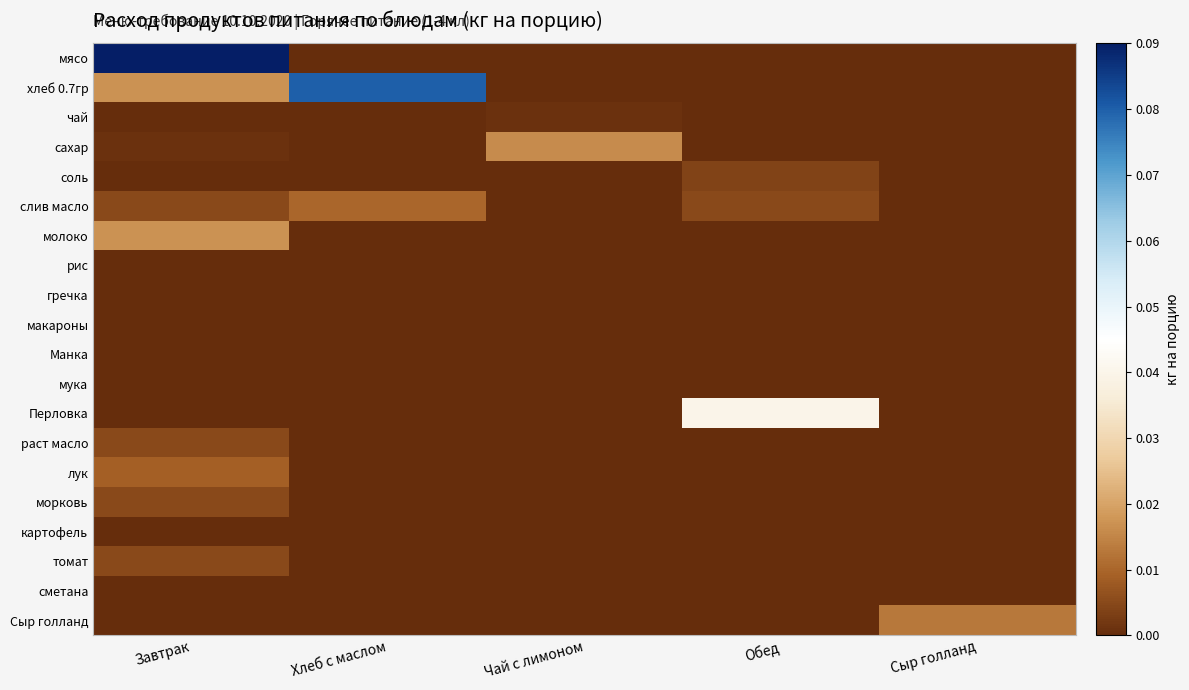

Reading right to left, extract all data points from this chart.

мясо: Сыр голланд=0.0	Обед=0.0	Чай с лимоном=0.0	Хлеб с маслом=0.0	Завтрак=0.1
хлеб 0.7гр: Сыр голланд=0.0	Обед=0.0	Чай с лимоном=0.0	Хлеб с маслом=0.1	Завтрак=0.0
чай: Сыр голланд=0.0	Обед=0.0	Чай с лимоном=0.0	Хлеб с маслом=0.0	Завтрак=0.0
сахар: Сыр голланд=0.0	Обед=0.0	Чай с лимоном=0.0	Хлеб с маслом=0.0	Завтрак=0.0
соль: Сыр голланд=0.0	Обед=0.0	Чай с лимоном=0.0	Хлеб с маслом=0.0	Завтрак=0.0
слив масло: Сыр голланд=0.0	Обед=0.0	Чай с лимоном=0.0	Хлеб с маслом=0.0	Завтрак=0.0
молоко: Сыр голланд=0.0	Обед=0.0	Чай с лимоном=0.0	Хлеб с маслом=0.0	Завтрак=0.0
рис: Сыр голланд=0.0	Обед=0.0	Чай с лимоном=0.0	Хлеб с маслом=0.0	Завтрак=0.0
гречка: Сыр голланд=0.0	Обед=0.0	Чай с лимоном=0.0	Хлеб с маслом=0.0	Завтрак=0.0
макароны: Сыр голланд=0.0	Обед=0.0	Чай с лимоном=0.0	Хлеб с маслом=0.0	Завтрак=0.0
Манка: Сыр голланд=0.0	Обед=0.0	Чай с лимоном=0.0	Хлеб с маслом=0.0	Завтрак=0.0
мука: Сыр голланд=0.0	Обед=0.0	Чай с лимоном=0.0	Хлеб с маслом=0.0	Завтрак=0.0
Перловка: Сыр голланд=0.0	Обед=0.0	Чай с лимоном=0.0	Хлеб с маслом=0.0	Завтрак=0.0
раст масло: Сыр голланд=0.0	Обед=0.0	Чай с лимоном=0.0	Хлеб с маслом=0.0	Завтрак=0.0
лук: Сыр голланд=0.0	Обед=0.0	Чай с лимоном=0.0	Хлеб с маслом=0.0	Завтрак=0.0
морковь: Сыр голланд=0.0	Обед=0.0	Чай с лимоном=0.0	Хлеб с маслом=0.0	Завтрак=0.0
картофель: Сыр голланд=0.0	Обед=0.0	Чай с лимоном=0.0	Хлеб с маслом=0.0	Завтрак=0.0
томат: Сыр голланд=0.0	Обед=0.0	Чай с лимоном=0.0	Хлеб с маслом=0.0	Завтрак=0.0
сметана: Сыр голланд=0.0	Обед=0.0	Чай с лимоном=0.0	Хлеб с маслом=0.0	Завтрак=0.0
Сыр голланд: Сыр голланд=0.0	Обед=0.0	Чай с лимоном=0.0	Хлеб с маслом=0.0	Завтрак=0.0